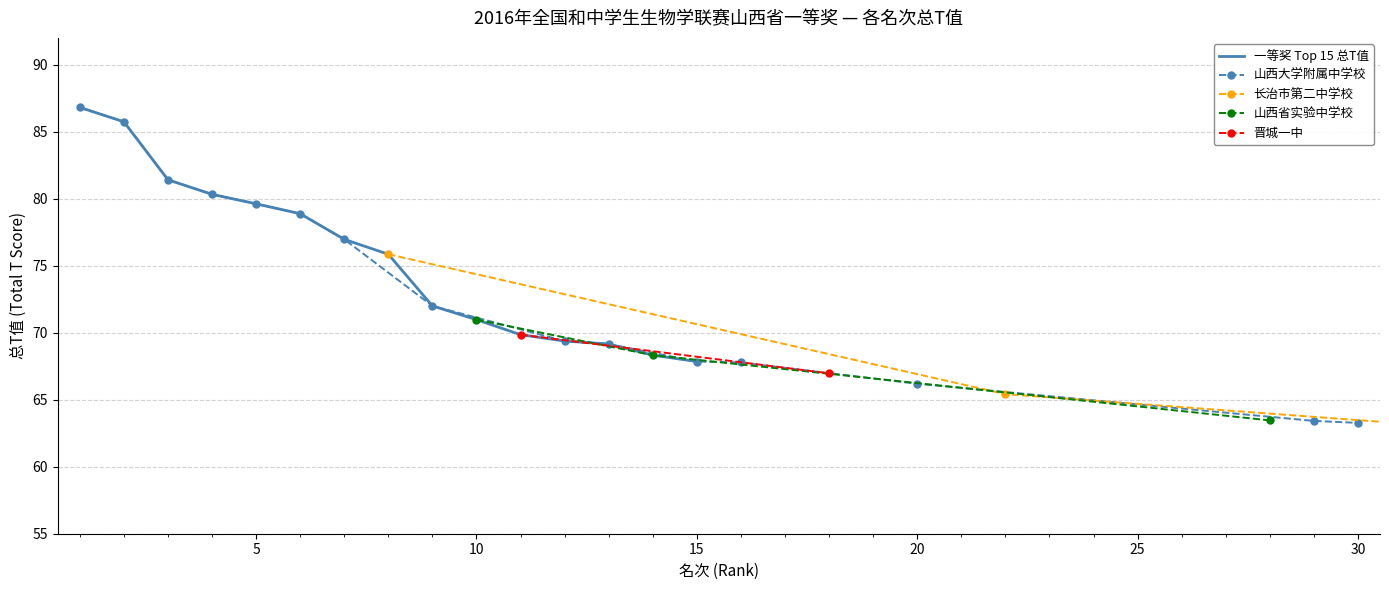

Where does the 名次 series first go above 71?

1